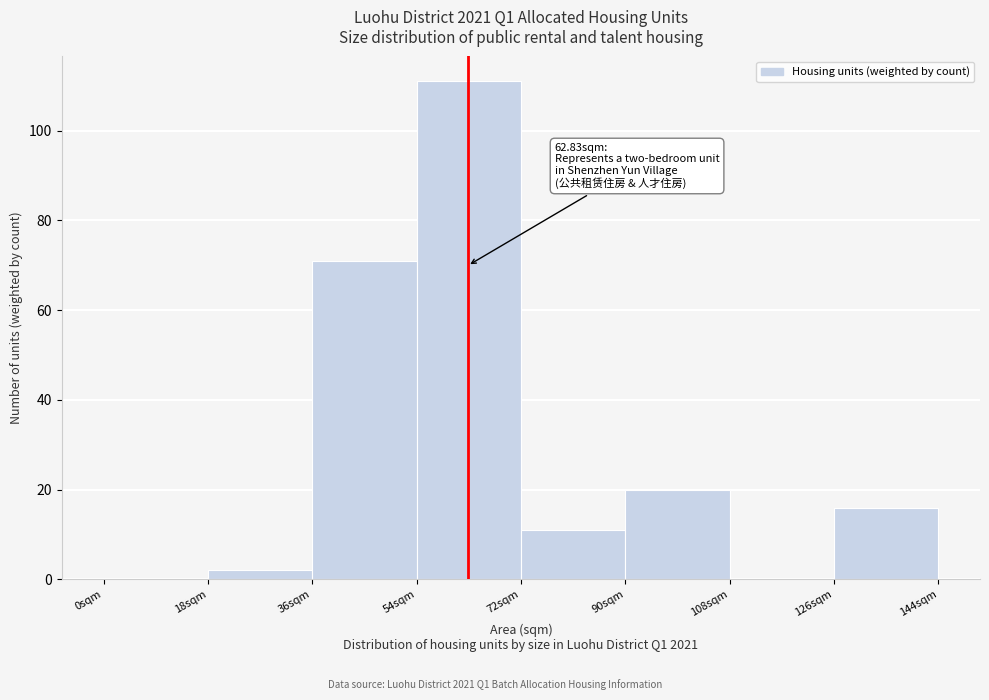

Over which range of the x-axis is the bar tallest?

54 to 72